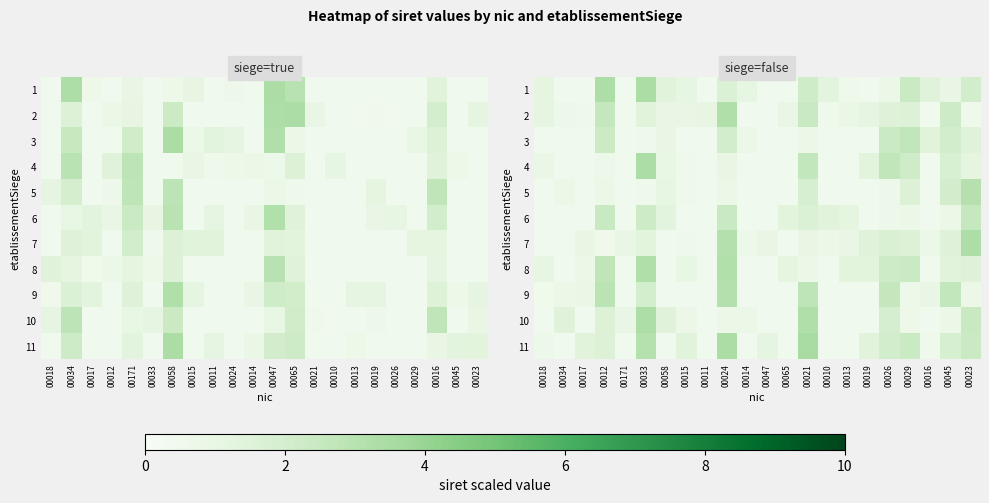

Rank the categories by 4 value from highest to lowest.

00033, 00026, 00021, 00029, 00045, 00019, 00023, 00024, 00058, 00018, 00012, 00015, 00034, 00017, 00171, 00011, 00014, 00047, 00065, 00010, 00013, 00016